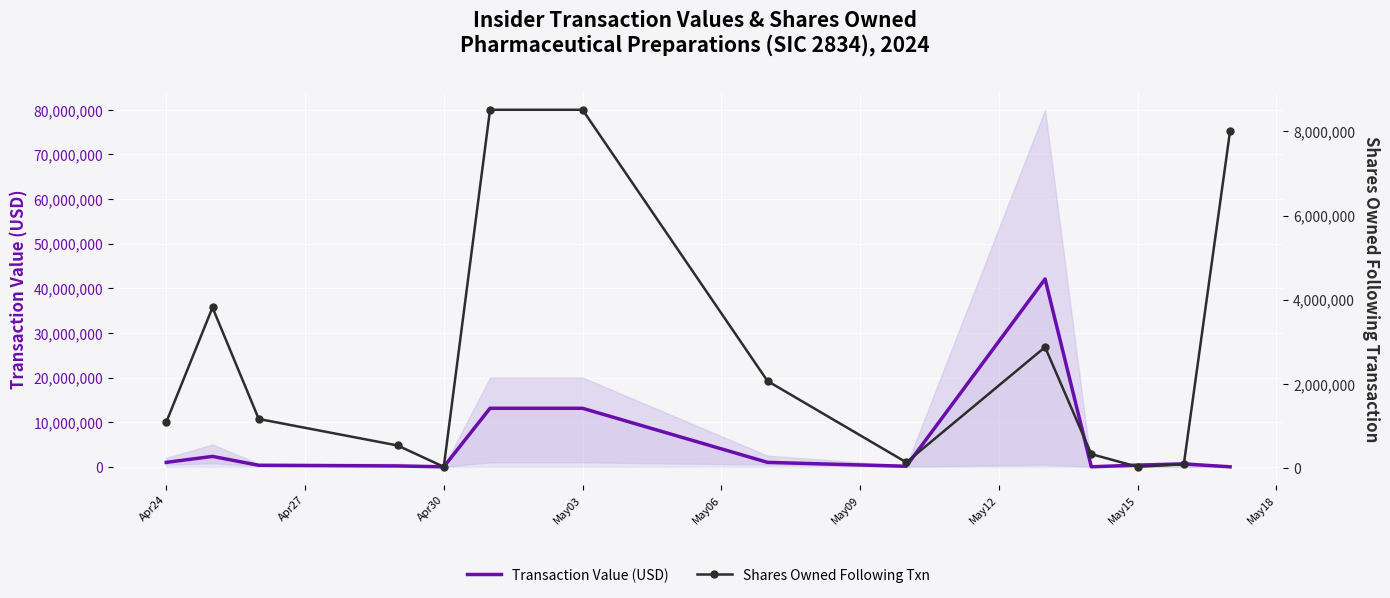

What is the sum of all Transaction Value (USD) values?

74386968